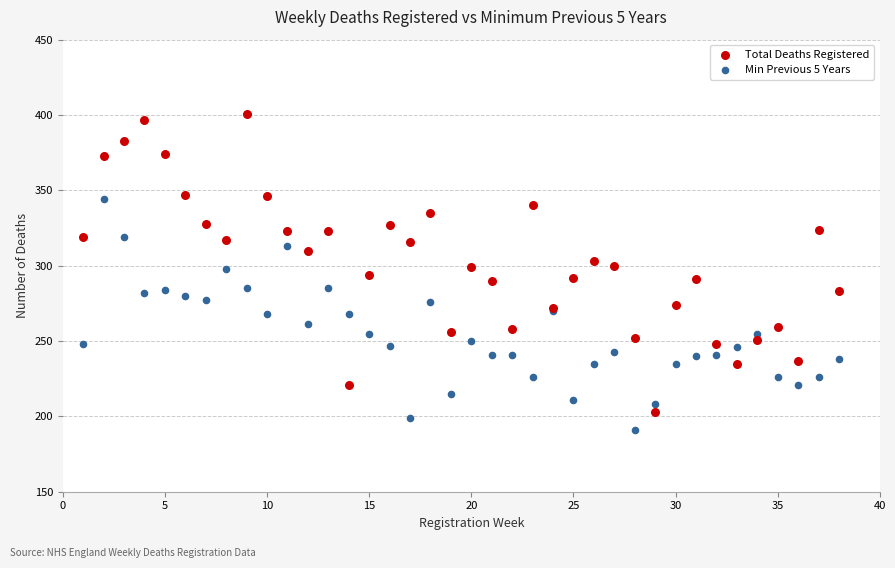

Which series contains the highest Y value?

Total Deaths Registered